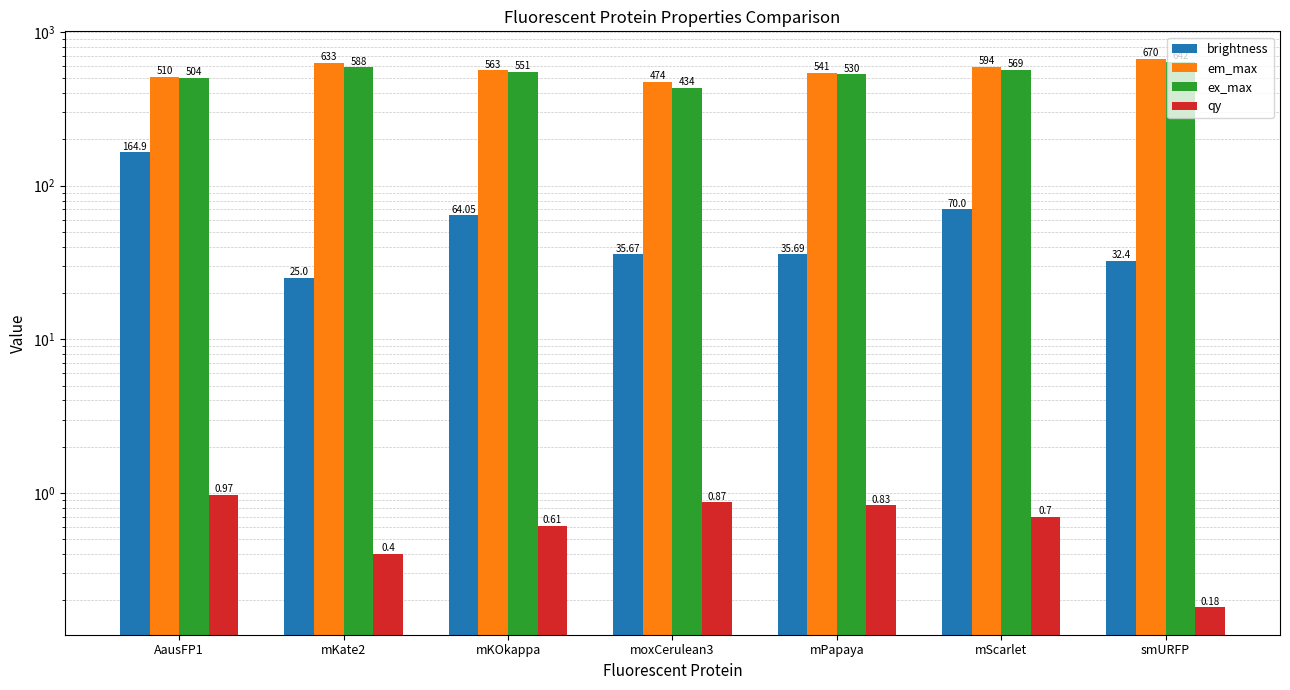

The value of ex_max at mKate2 is 197.8. True or false?

False